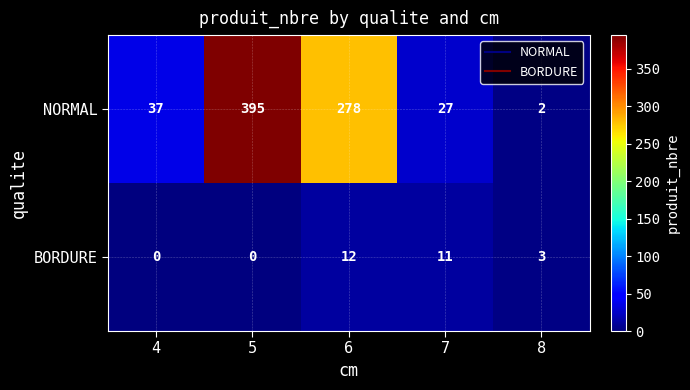

What is the difference between the maximum and minimum values in the BORDURE series?

12